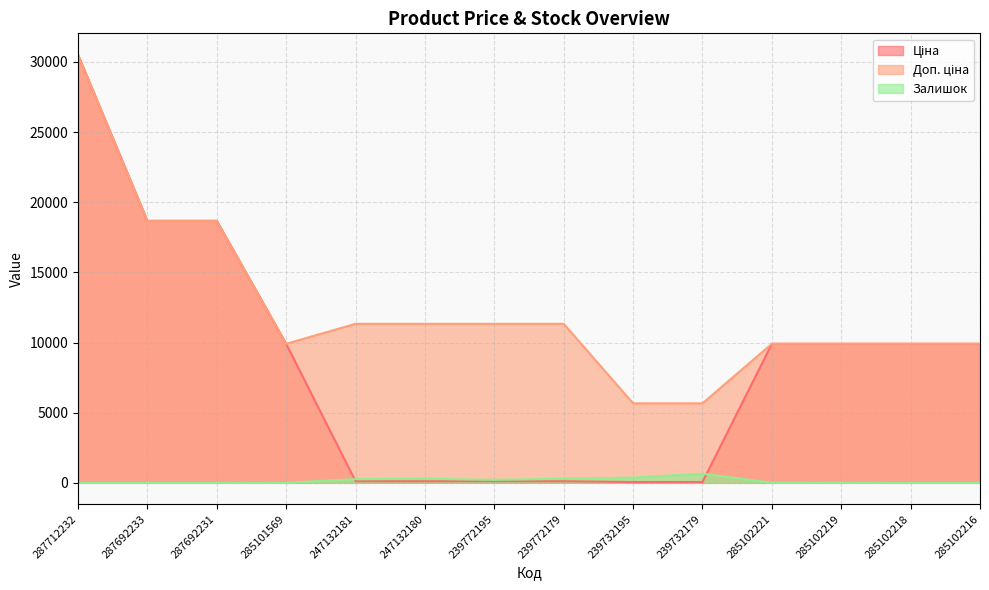

How many values in the Доп. ціна series exceed 11334?

3